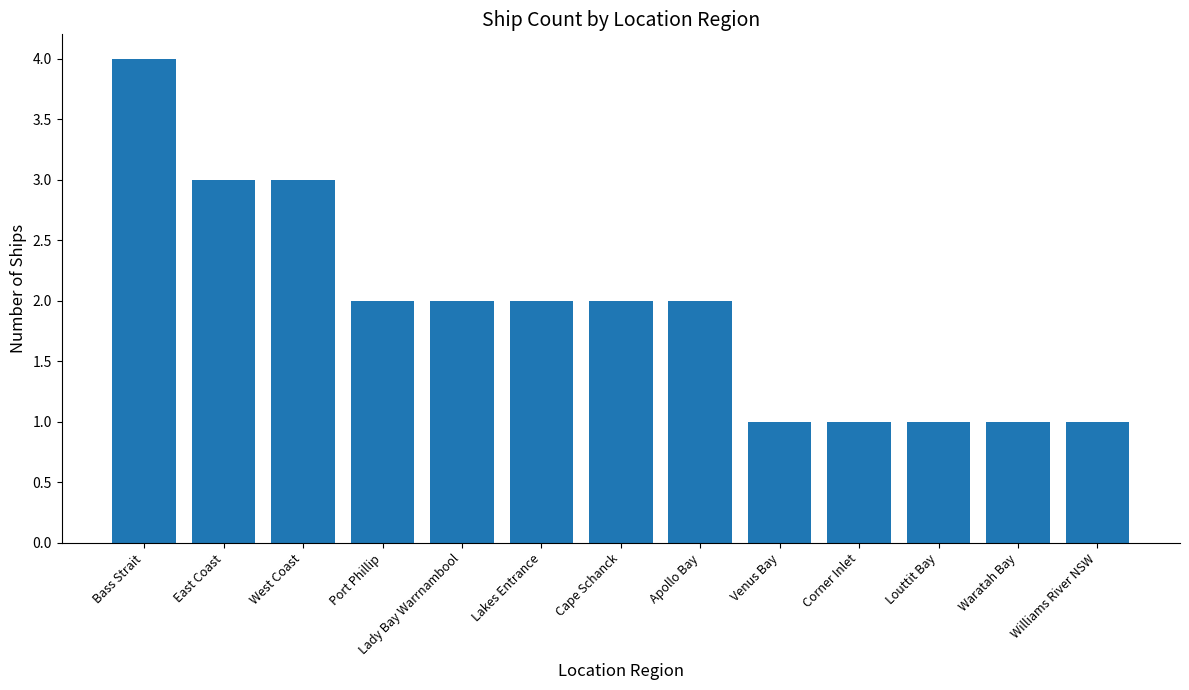

Where does the data first go above 2?

Bass Strait